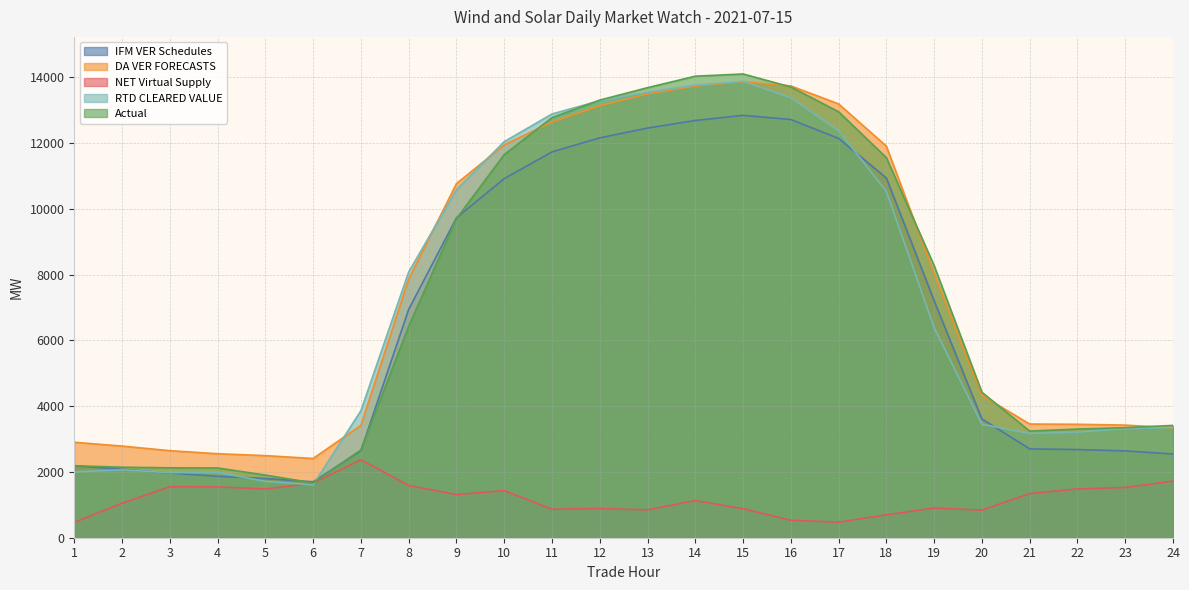

What is the average value of the RTD CLEARED VALUE series?

7188.3